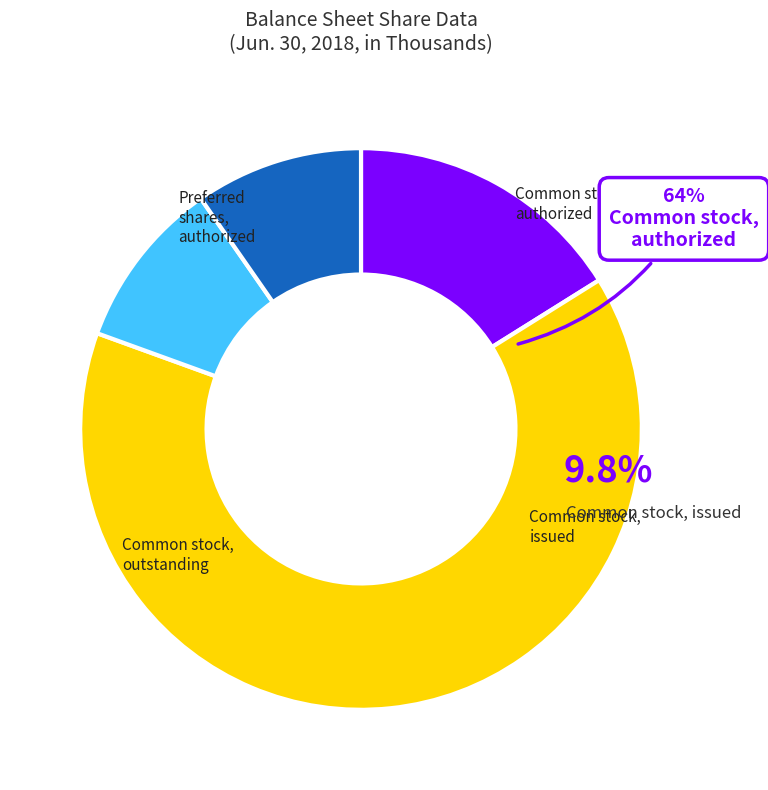

How many slices are in this pie chart?

4